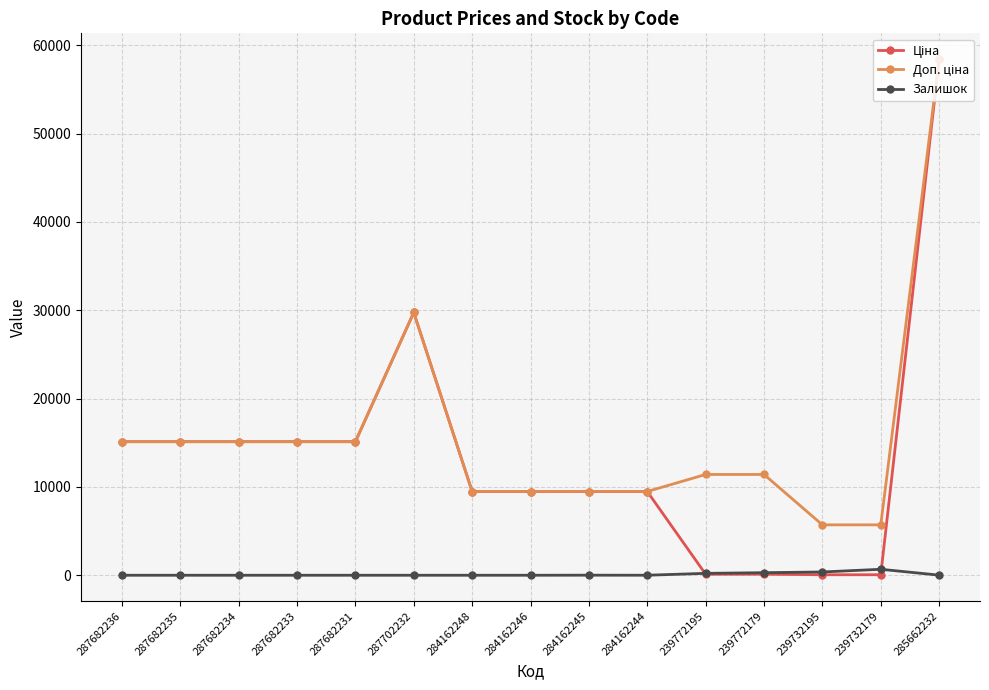

What is the difference between the maximum and minimum values in the Залишок series?

676.0